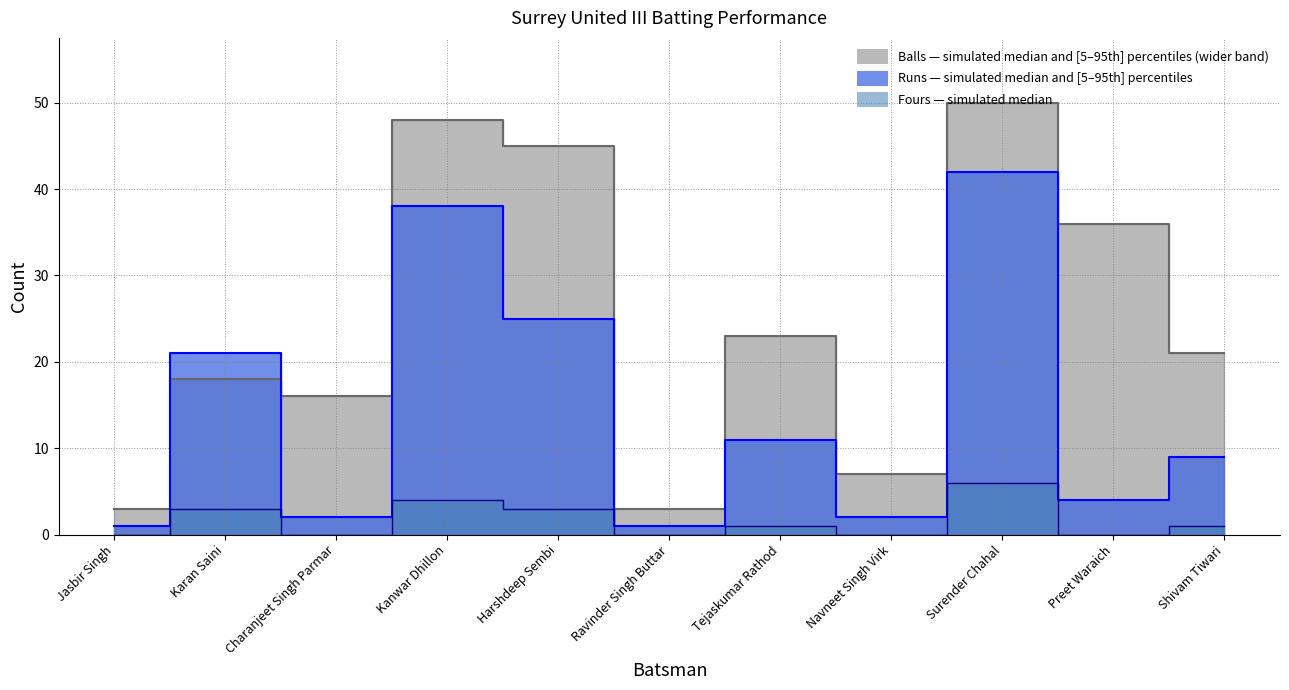

What position from the right is Navneet Singh Virk?

4